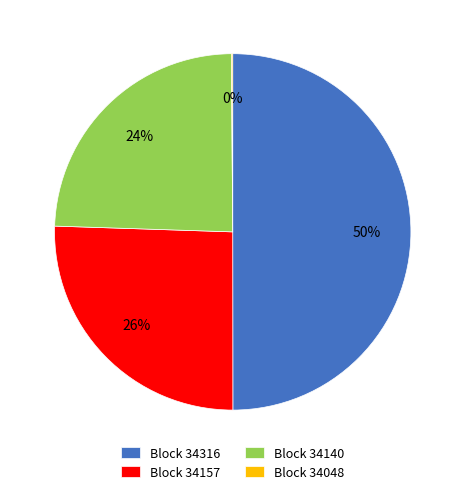

Which has a higher value, Block 34140 or Block 34316?

Block 34316